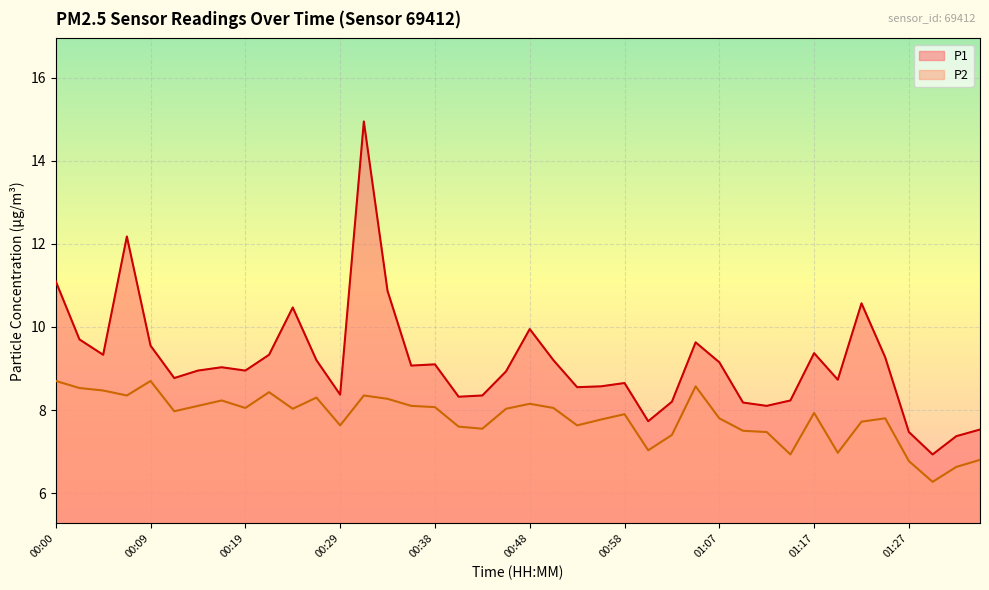

What position from the left is 01:05?

28